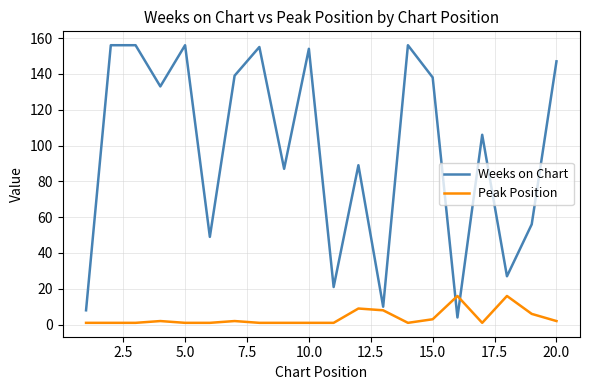

Which series has the largest total across all categories?

Weeks on Chart